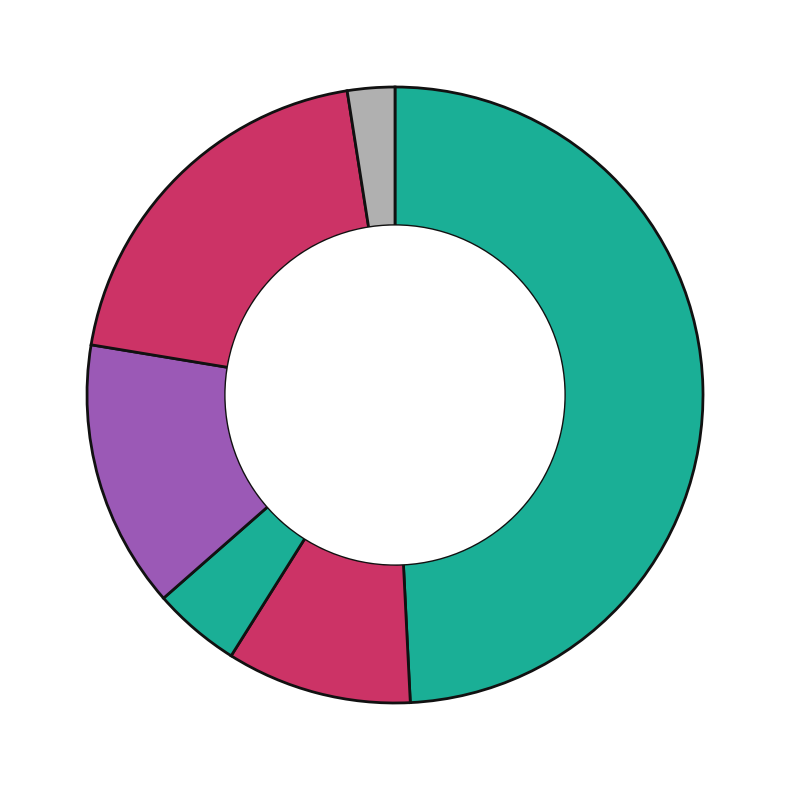

How many segments does this pie chart have?

6